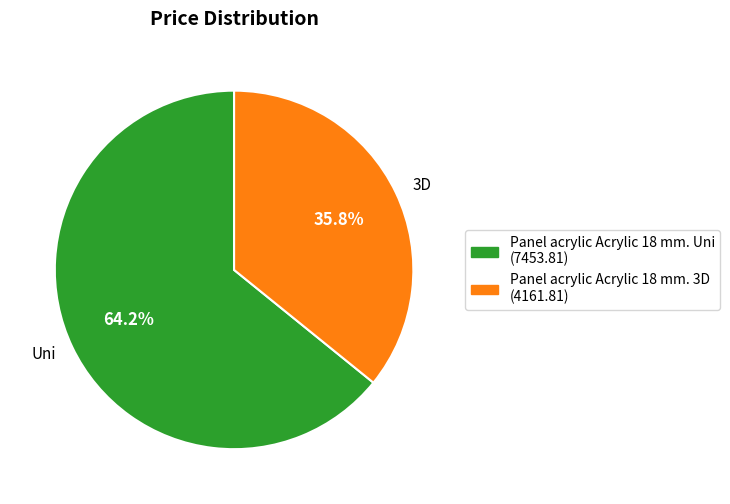

To the nearest percent, what is the combined percentage of Panel acrylic Acrylic 18 mm. 3D and Panel acrylic Acrylic 18 mm. Uni?

100%